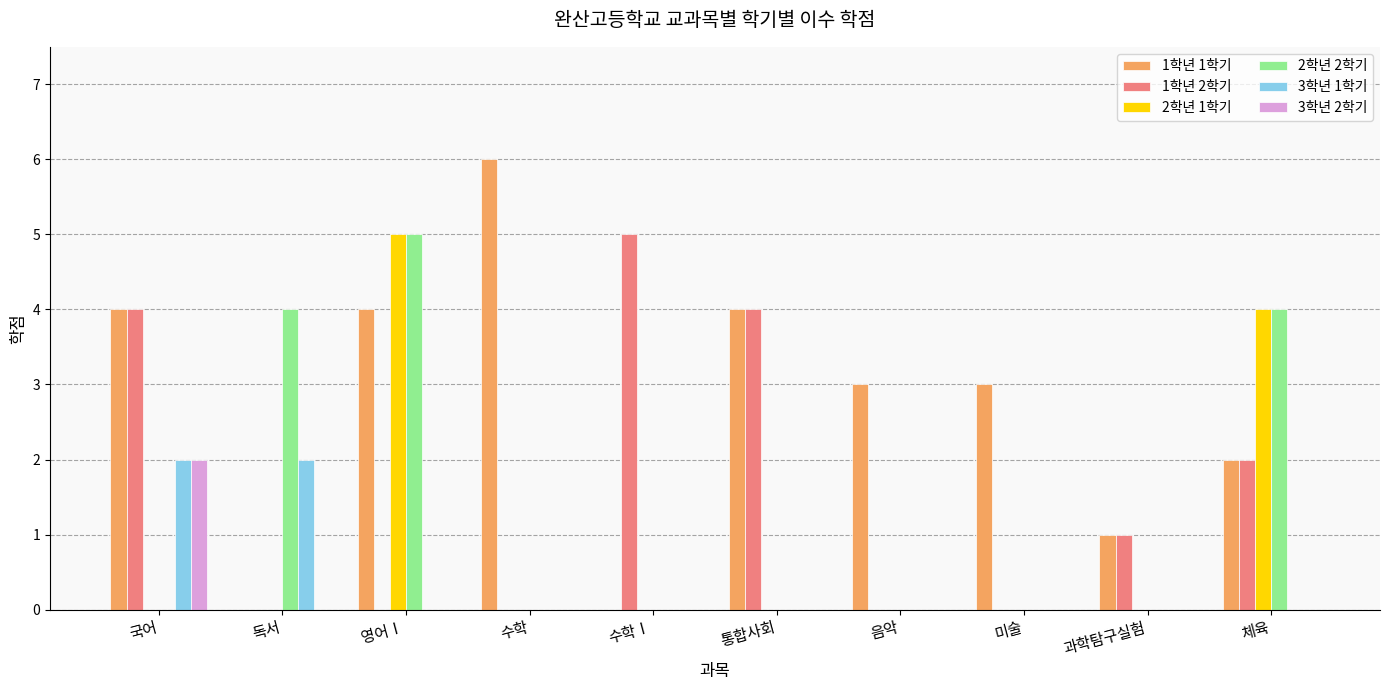

Count the 2학년 2학기 values in the range 0 to 4.

9